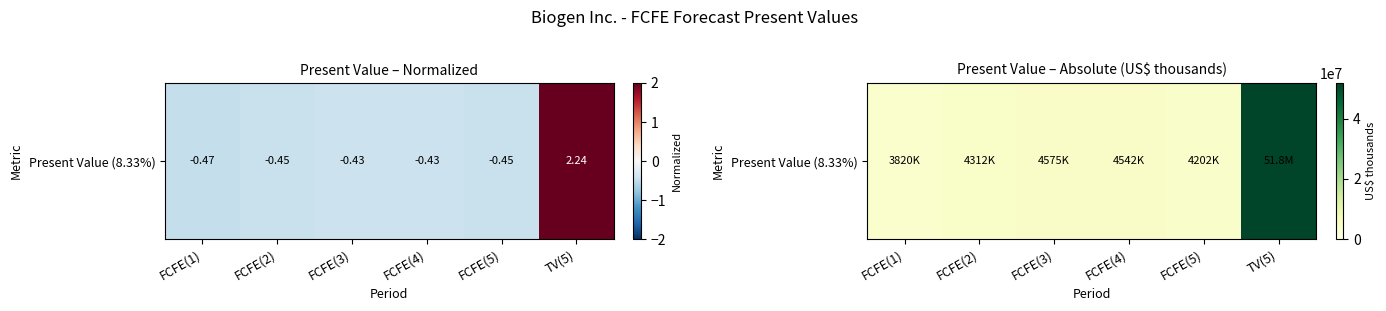

Rank the categories by value from highest to lowest.

TV(5), FCFE(3), FCFE(4), FCFE(2), FCFE(5), FCFE(1)